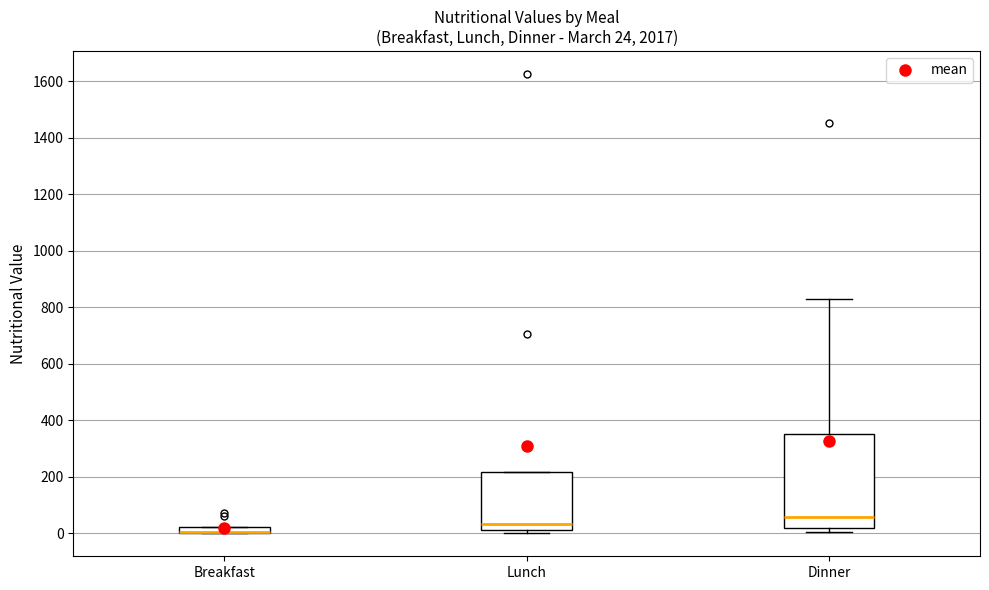

Comparing the boxes themselves (not the whiskers), which one is the tallest?

Dinner